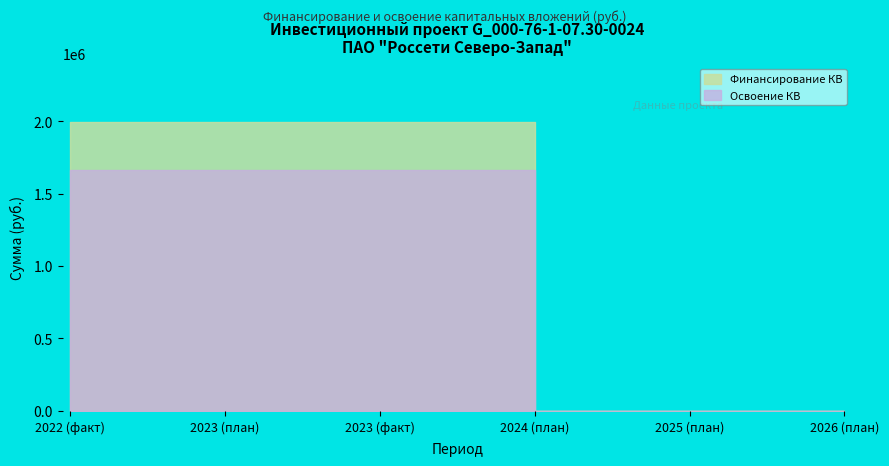

At which category is the sum across all series the highest?

2023 (план)